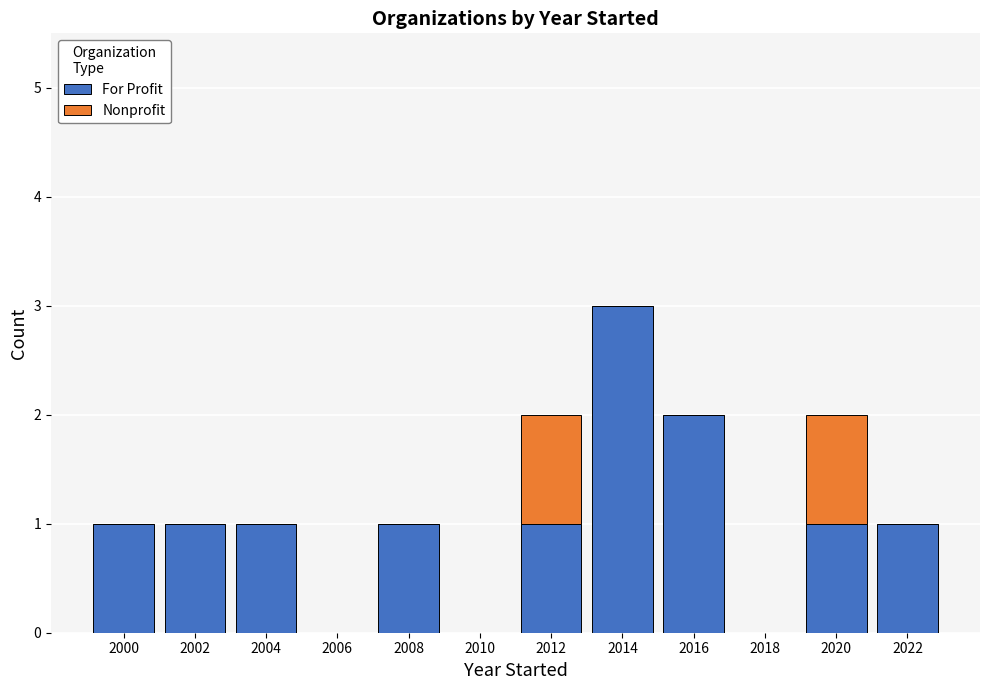

How many data points does each series have?

12